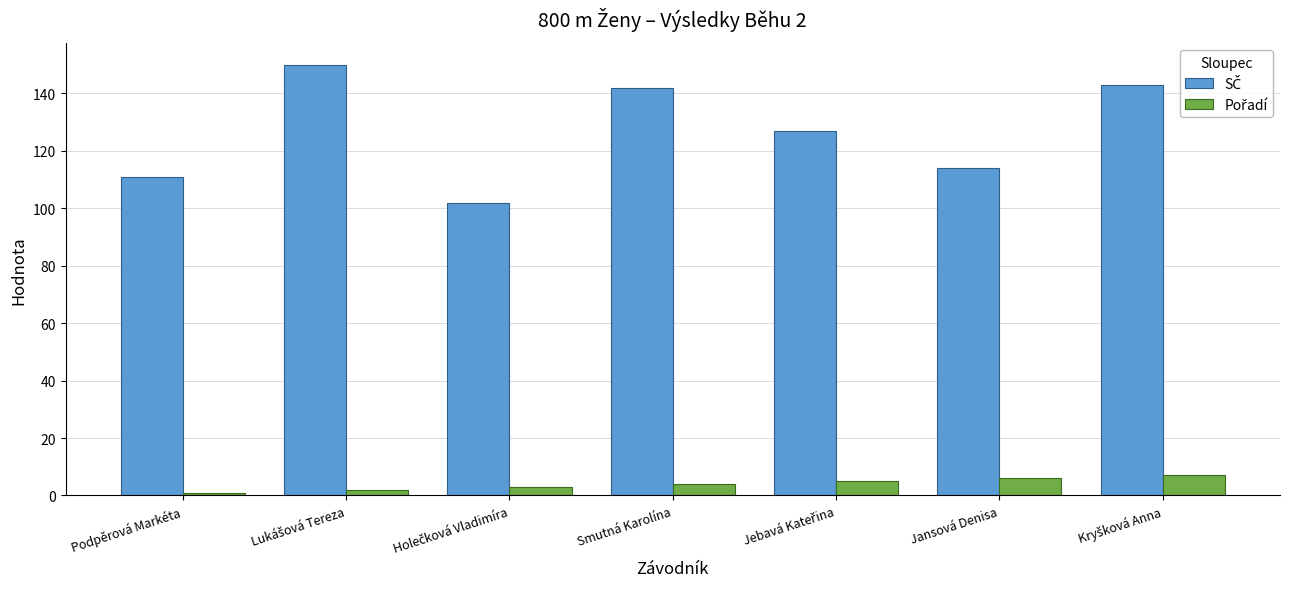

Reading right to left, transcribe all the data shown in this chart.

SČ: 143	114	127	142	102	150	111
Pořadí: 7	6	5	4	3	2	1